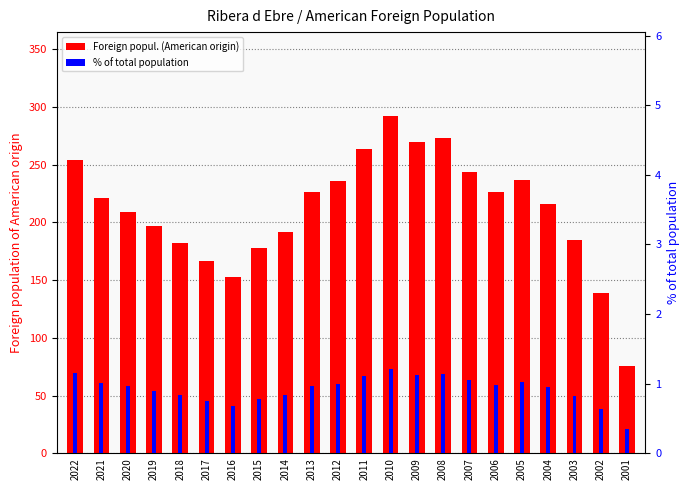

At which label does Foreign popul. (American origin) first exceed 221?

2022